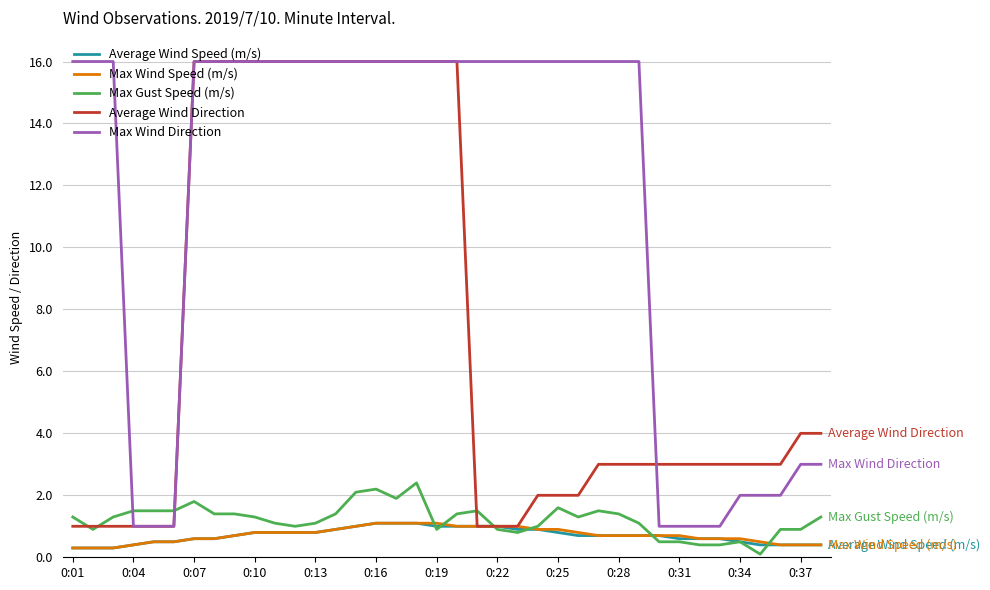

What is the highest value of the Average Wind Speed (m/s) series?

1.1